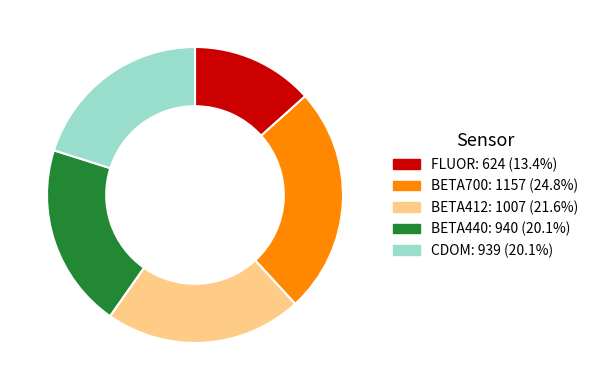

Approximately how many times larger is the value at BETA700: 1157 (24.8%) compared to BETA412: 1007 (21.6%)?

1.1